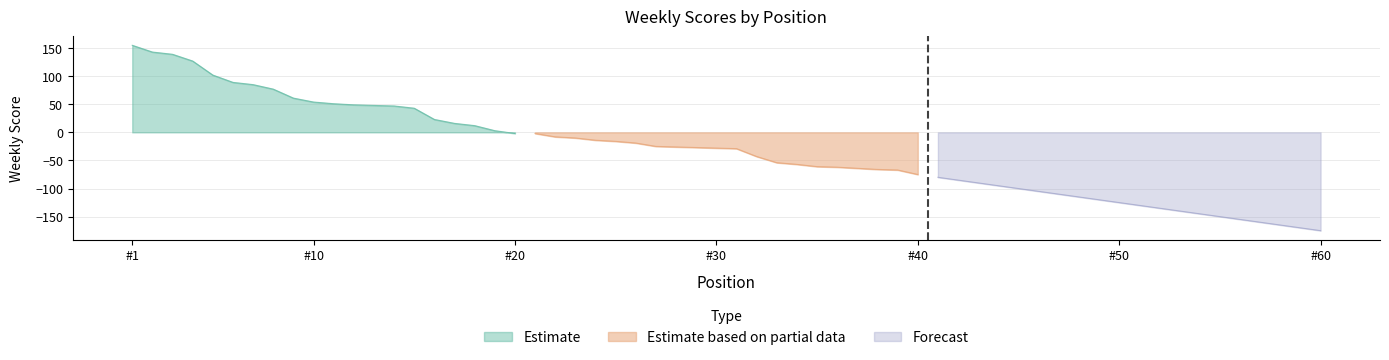

True or false: Forecast and Estimate intersect in this chart.

False